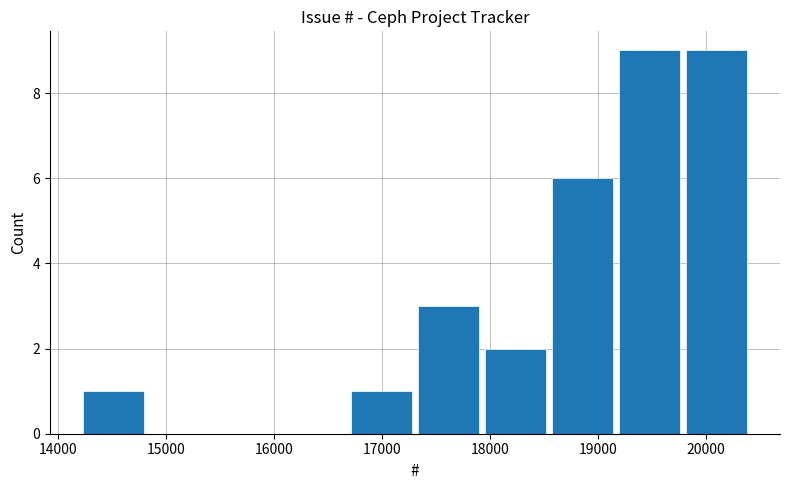

What is the height of the bar covering 19800 to 20400 on the x-axis? Neither the bar edges nor the heights are printed on the chart, so give them approximately, as read against the axes.

9